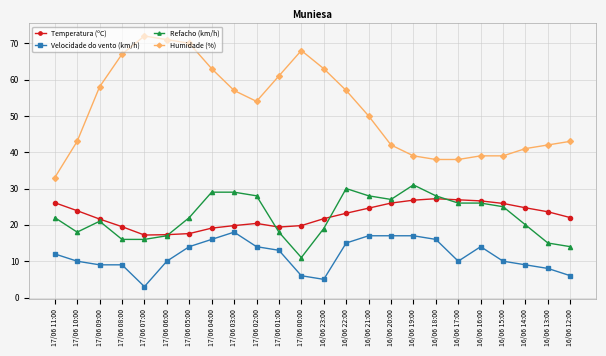

What is the label of the 6th point from the right?

16/06 17:00